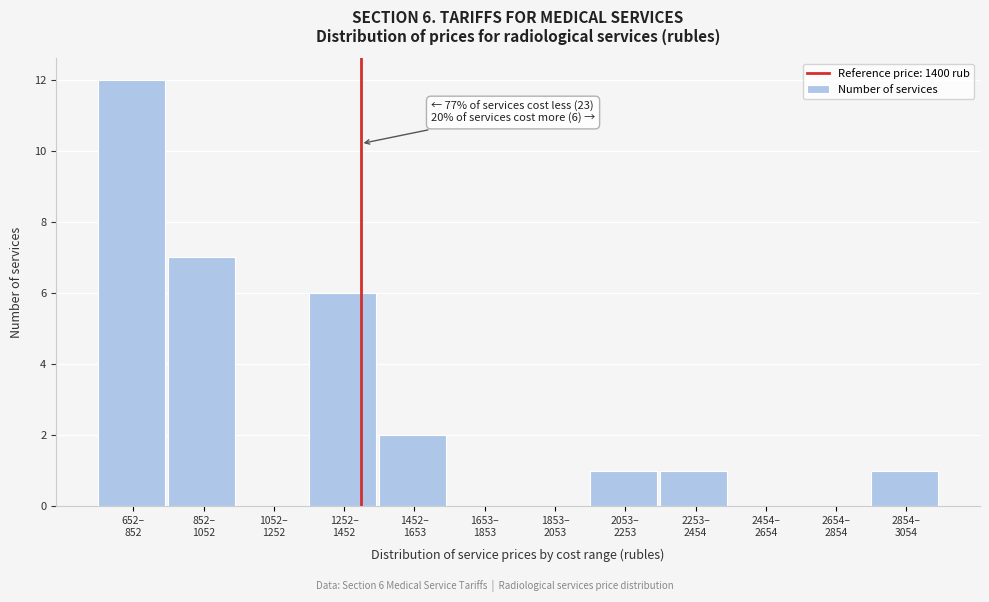

What is the sum of all values?

30